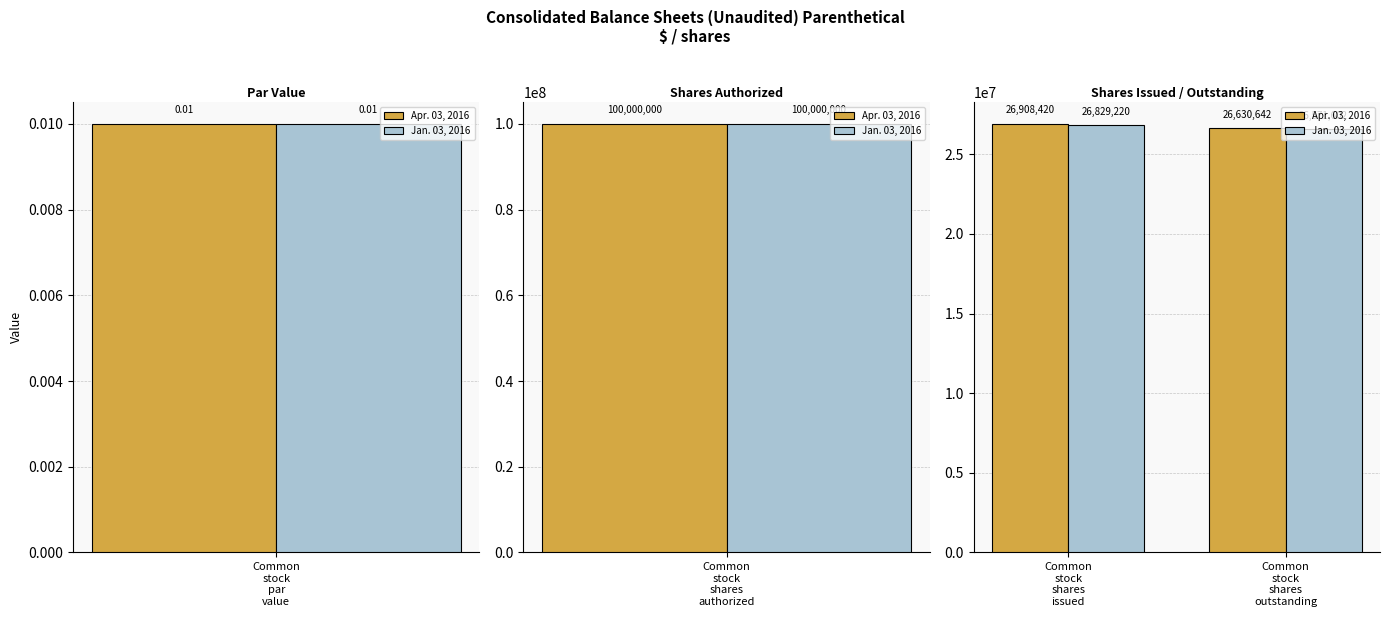

Count the number of categories in the chart.

2